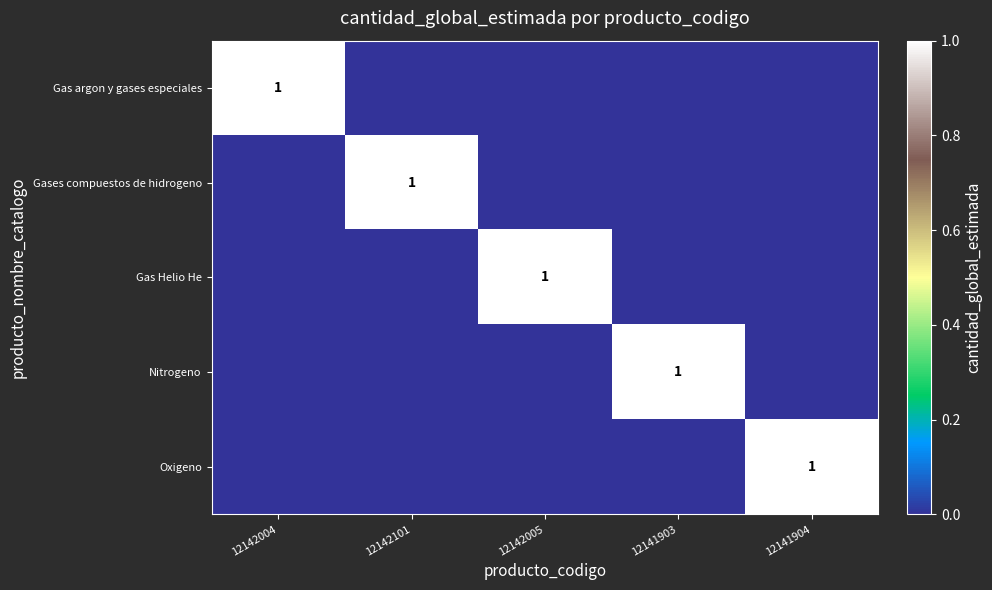

The Nitrogeno series shows 1 at 12141903. True or false?

True